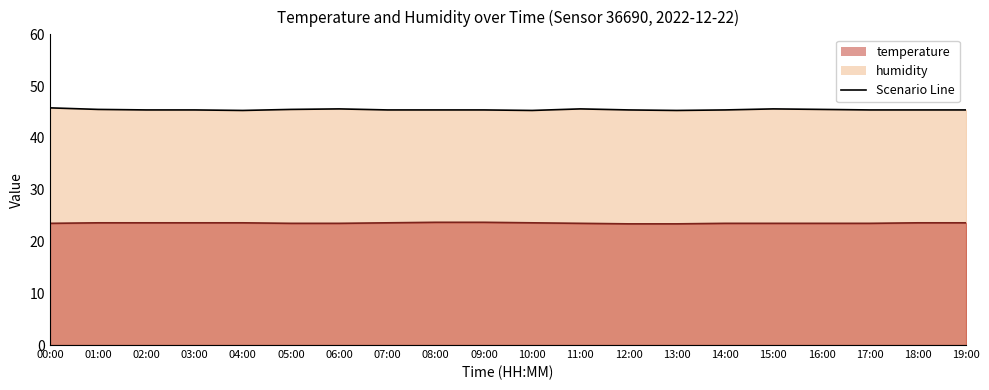

True or false: humidity and temperature intersect in this chart.

False